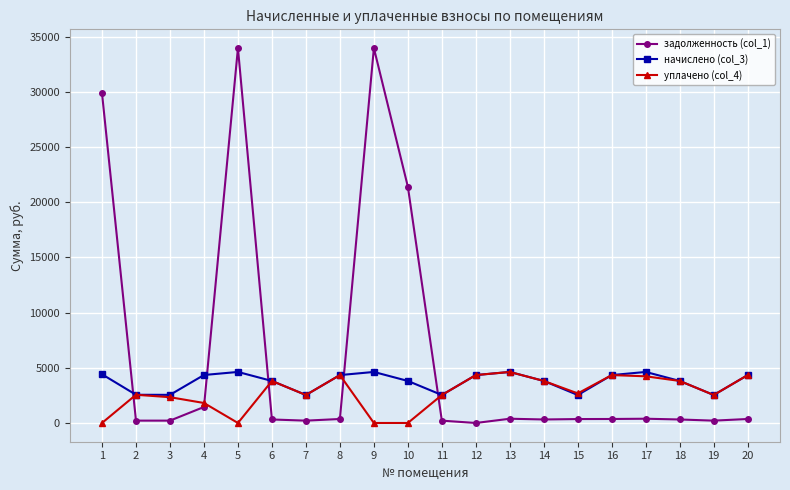

Which series has the largest total across all categories?

задолженность (col_1)